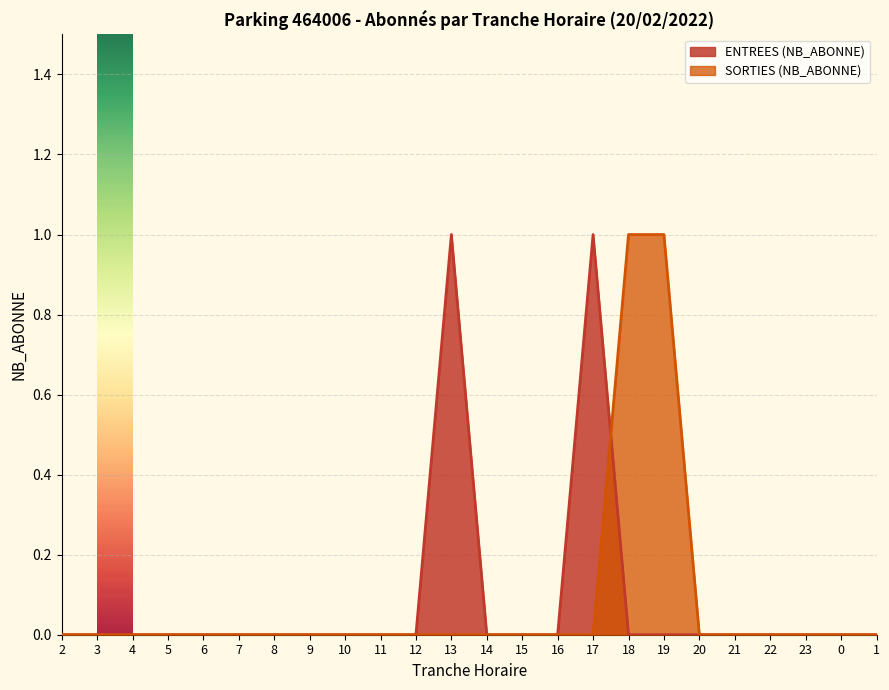

Is the value of ENTREES (NB_ABONNE) at 21 greater than the value of SORTIES (NB_ABONNE) at 8?

No